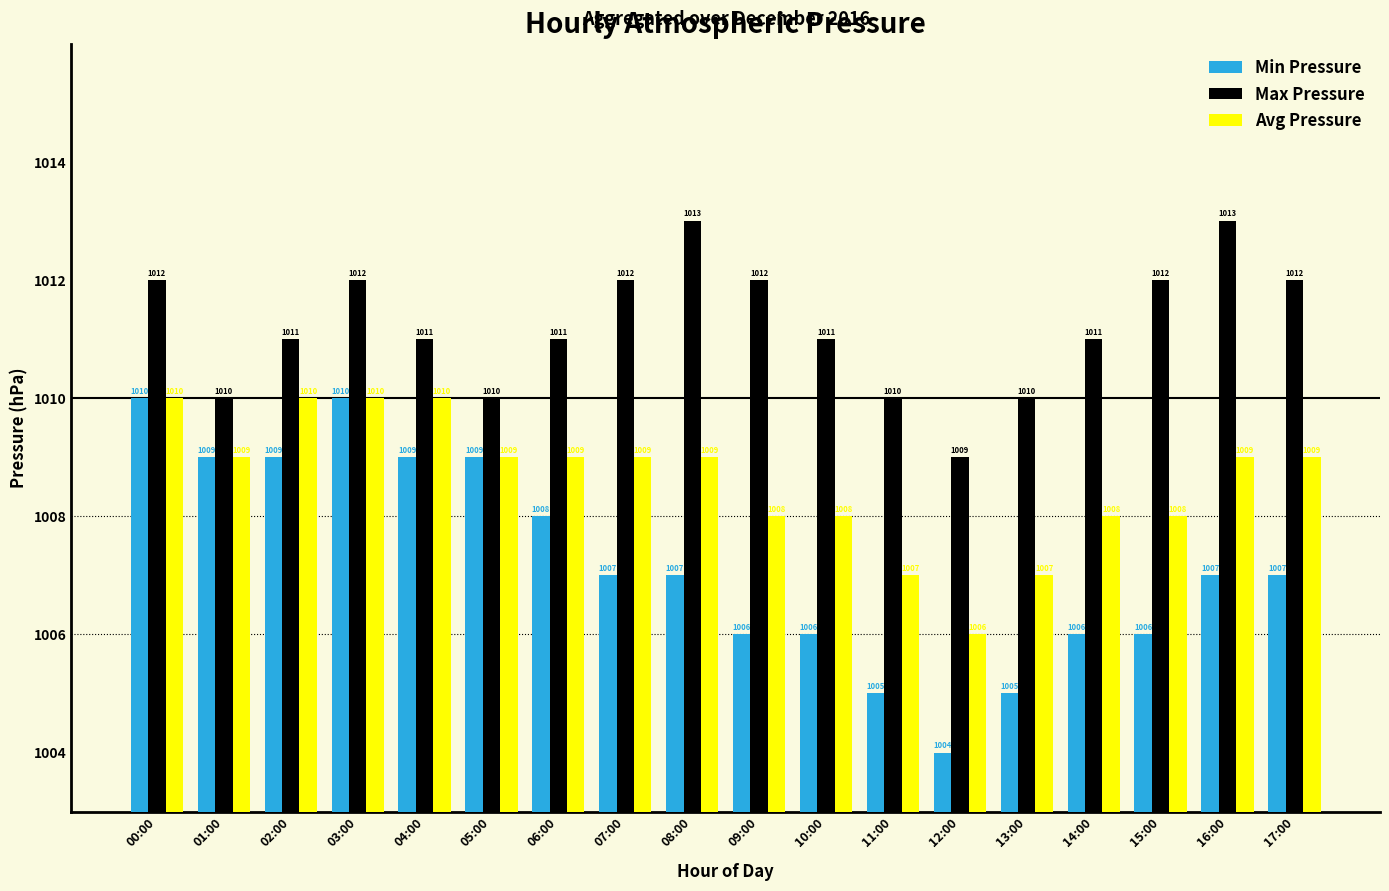

The value of Max Pressure at 12:00 is 1435. True or false?

False